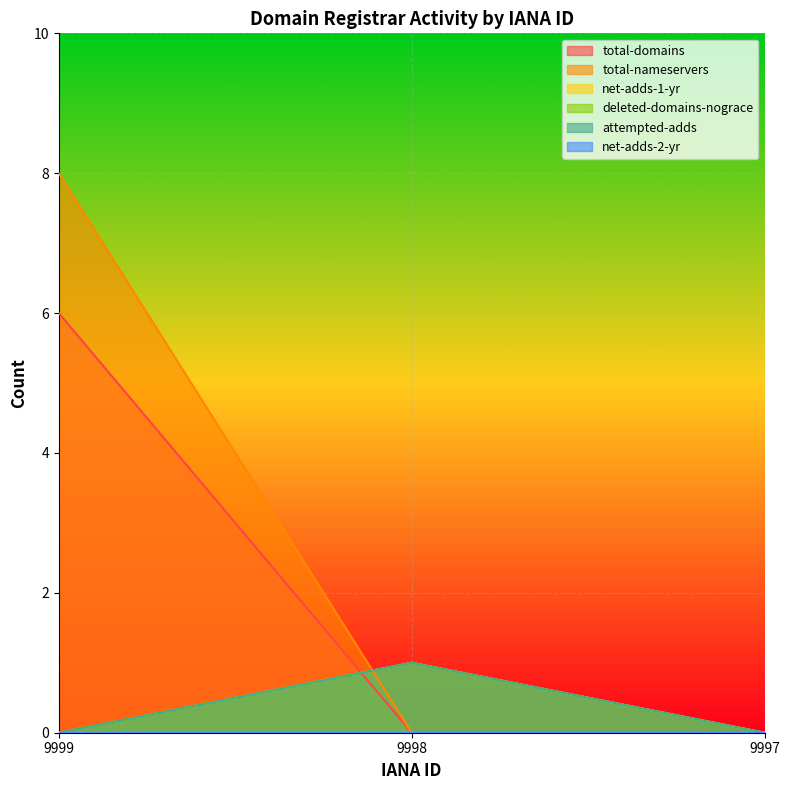

At which label does attempted-adds reach its peak?

9998